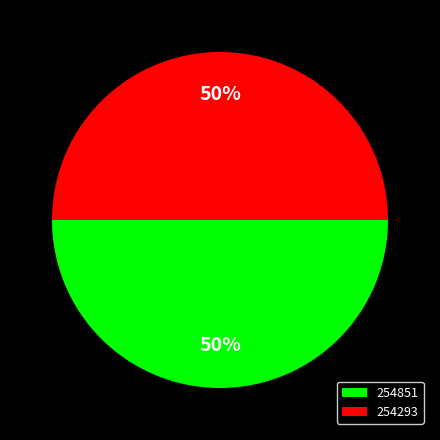

Is the sum of 254851 and 254293 greater than half?

Yes